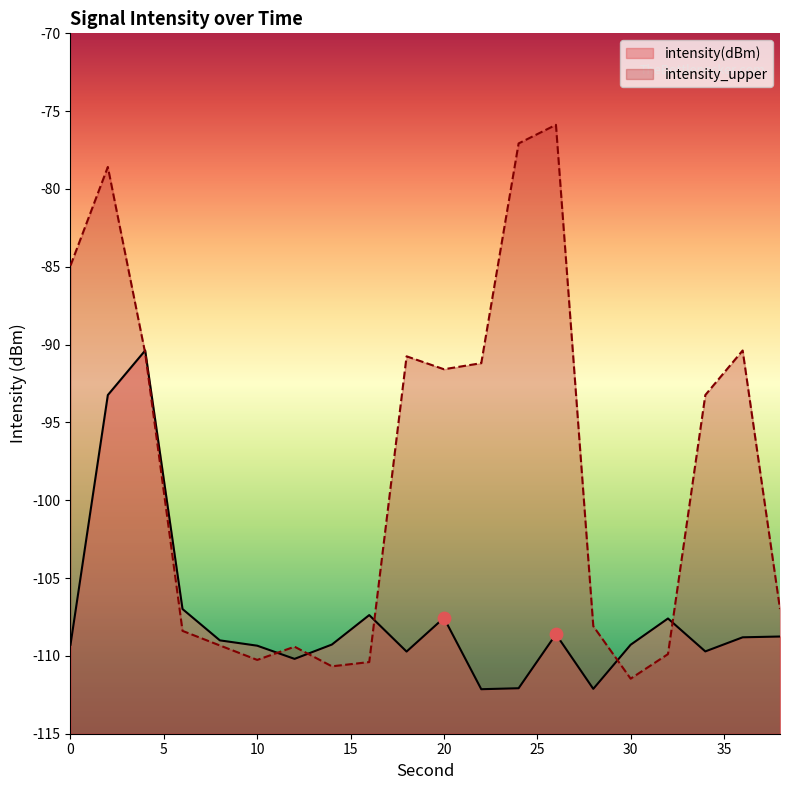

What is the total value across all series at 12?

-219.6